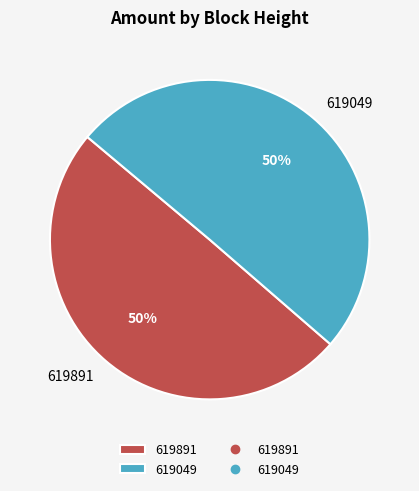

Which slice is the smallest?

619891